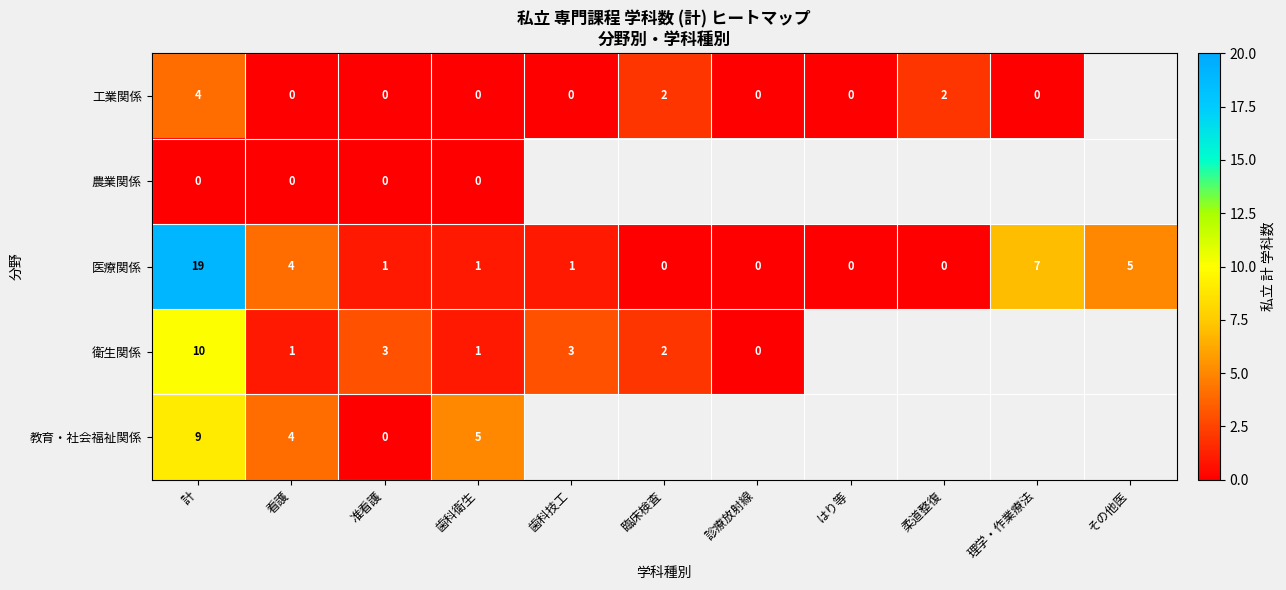

Which category has the highest value in the 医療関係 series?

計